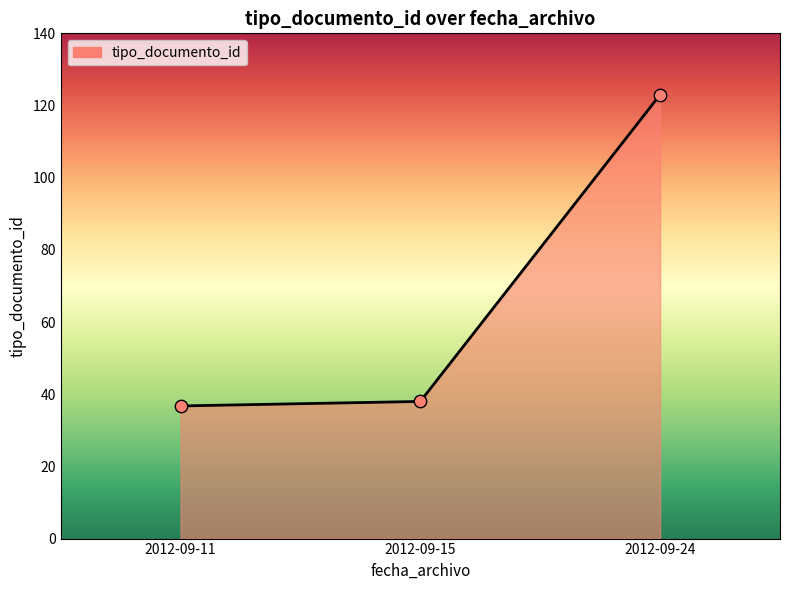

What is the change in value from 2012-09-15 to 2012-09-24?

+85.0